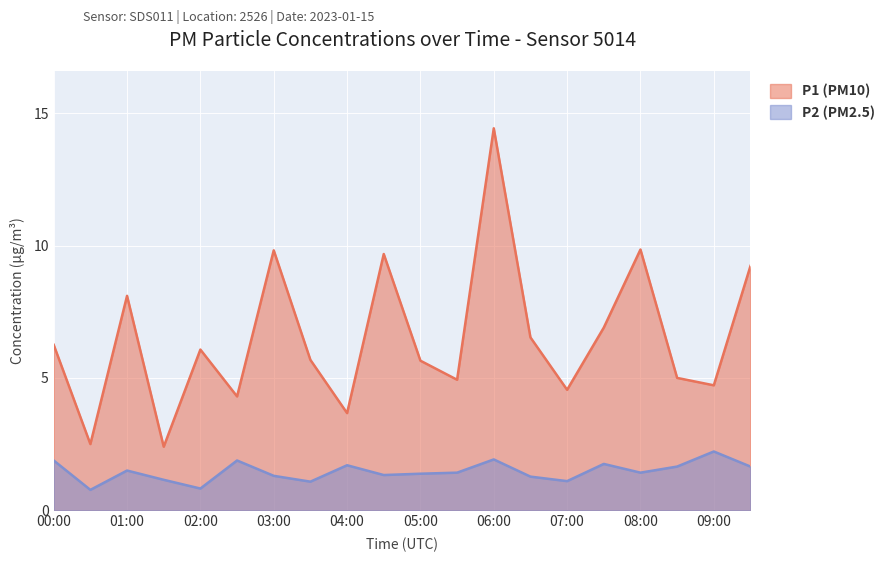

True or false: P2 has a value of 1.9 at 00:00.

True